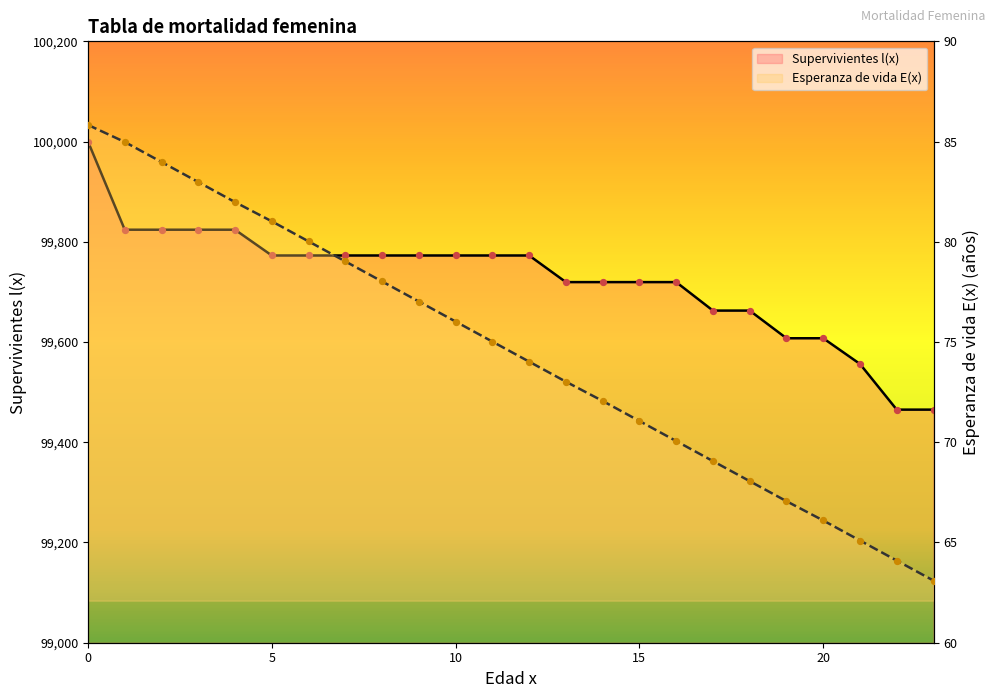

At how many categories does at least one series exceed 85821?

24